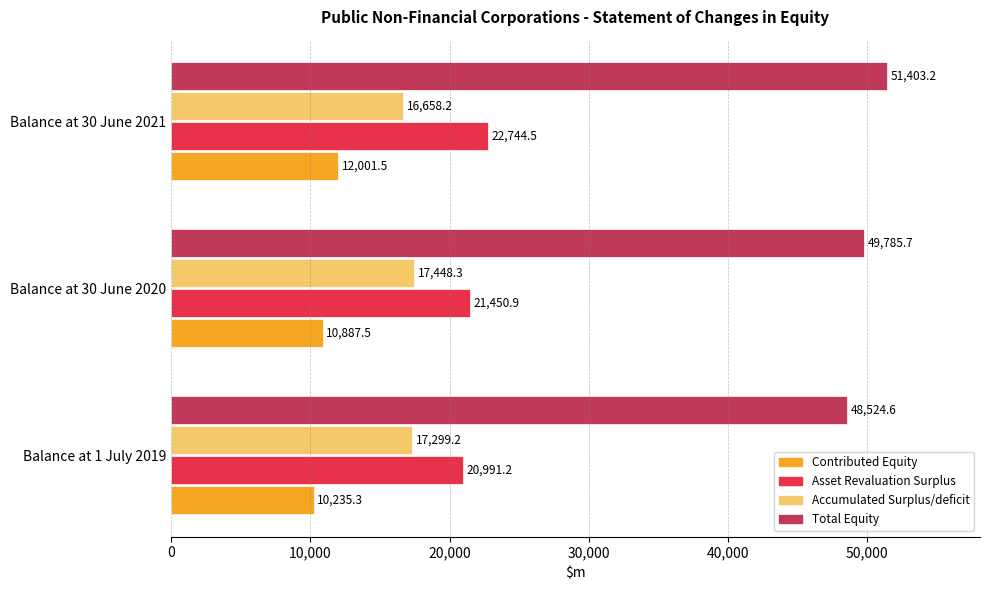

What is the sum of the Asset Revaluation Surplus values at Balance at 30 June 2020 and Balance at 1 July 2019?

42442.1